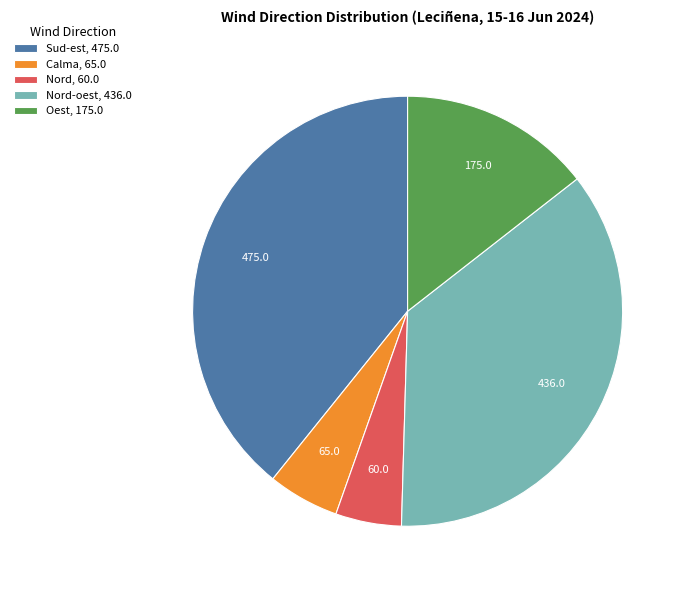

Is the sum of Sud-est, 475.0 and Nord-oest, 436.0 greater than half?

Yes